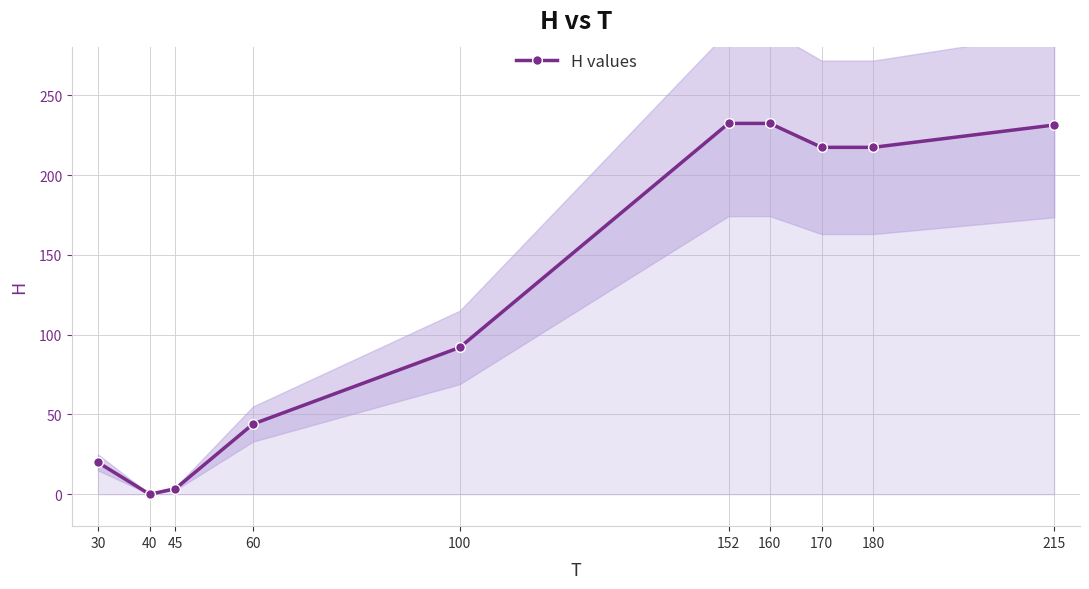

Count the number of data series in this chart.

1